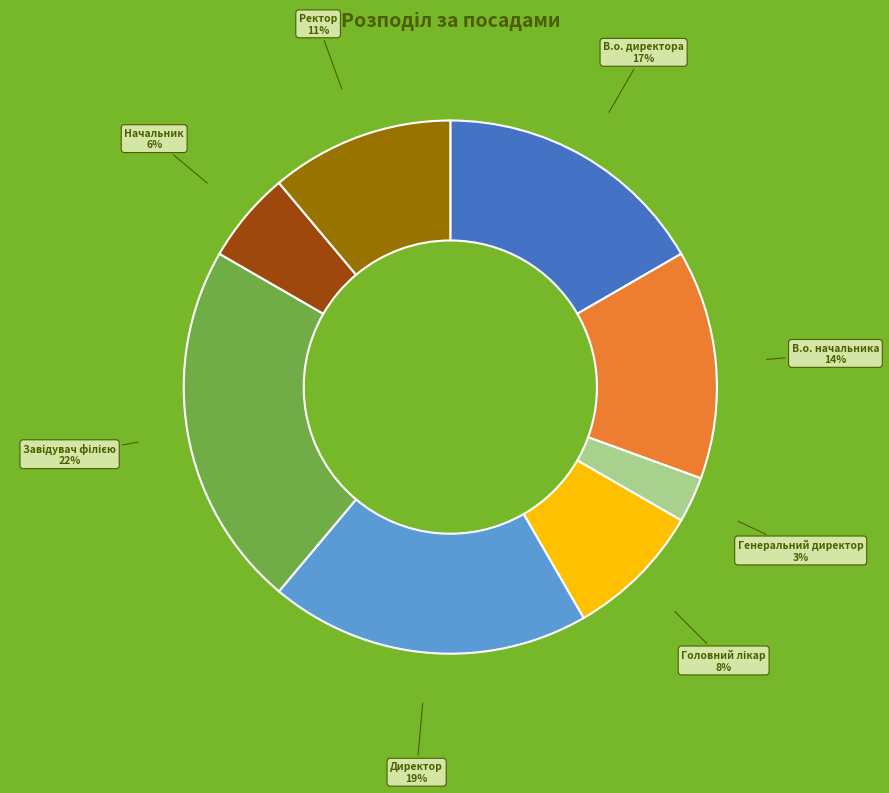

What is the smallest slice in the pie chart?

Генеральний директор